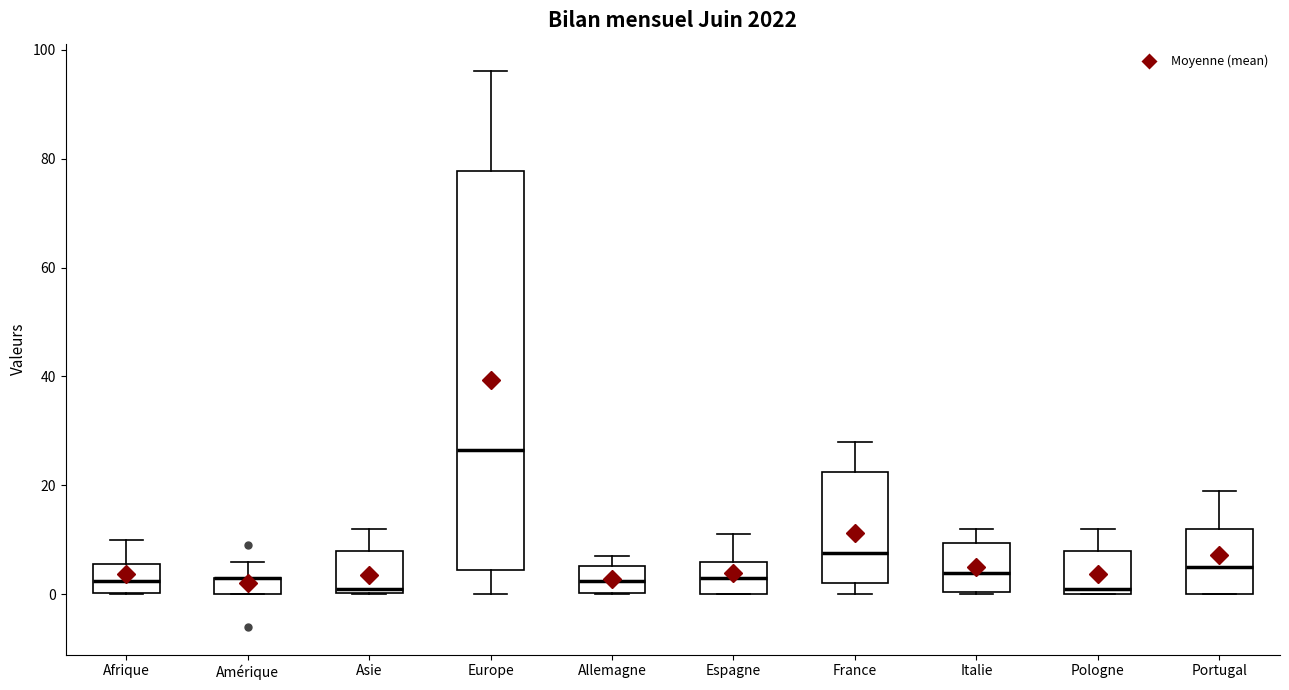

Reading left to right, read every box against the y-axis: the position of its median line, the range the box covers, and the ends of its whiskers. The values are not printed on the chart, so give them approximately, as read against the axis.

Afrique: median 2, box 0 to 6, whiskers 0 to 10
Amérique: median 4 (drawn on the box's upper edge), box 0 to 4, whiskers 0 to 6
Asie: median 2, box 0 to 8, whiskers 0 to 12
Europe: median 26, box 4 to 78, whiskers 0 to 96
Allemagne: median 2, box 0 to 6, whiskers 0 to 8
Espagne: median 4, box 0 to 6, whiskers 0 to 12
France: median 8, box 2 to 22, whiskers 0 to 28
Italie: median 4, box 0 to 10, whiskers 0 to 12
Pologne: median 2, box 0 to 8, whiskers 0 to 12
Portugal: median 6, box 0 to 12, whiskers 0 to 20